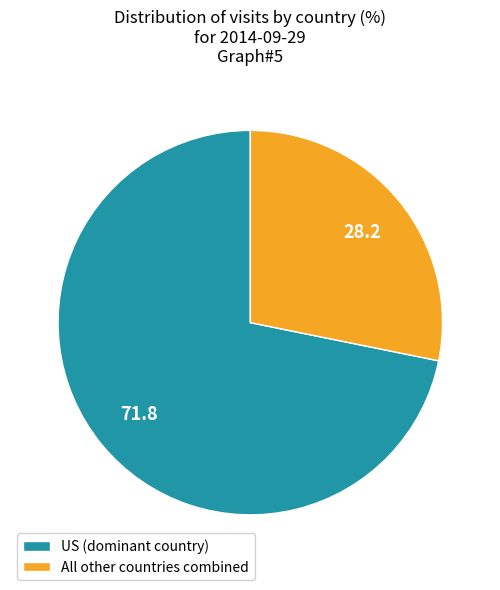

What is the largest slice in the pie chart?

US (dominant country)